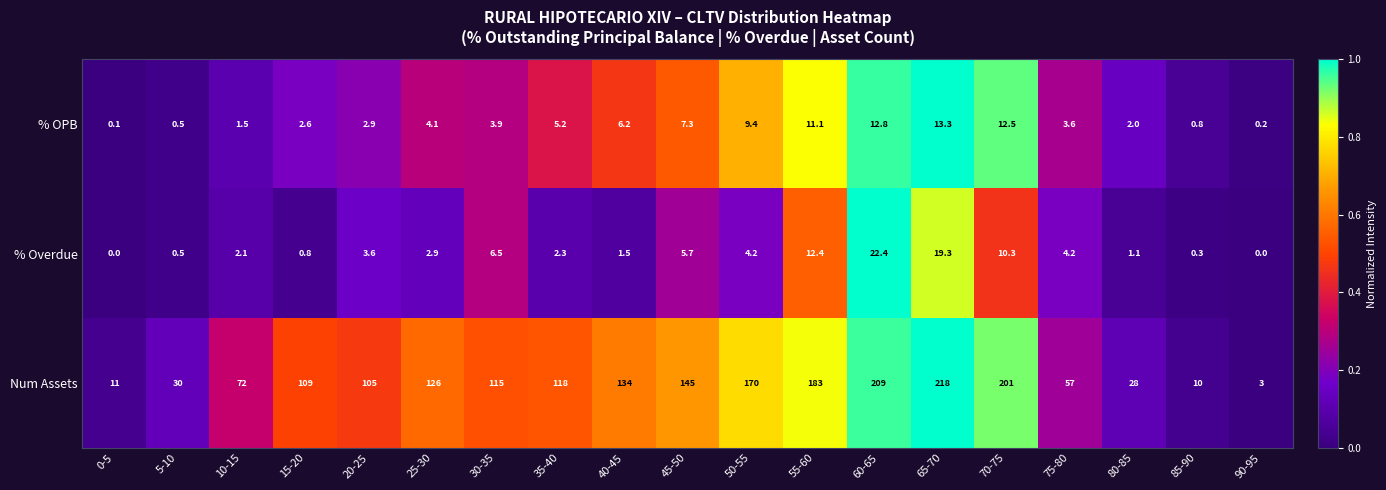

The value of Num Assets at 35-40 is 192.9. True or false?

False